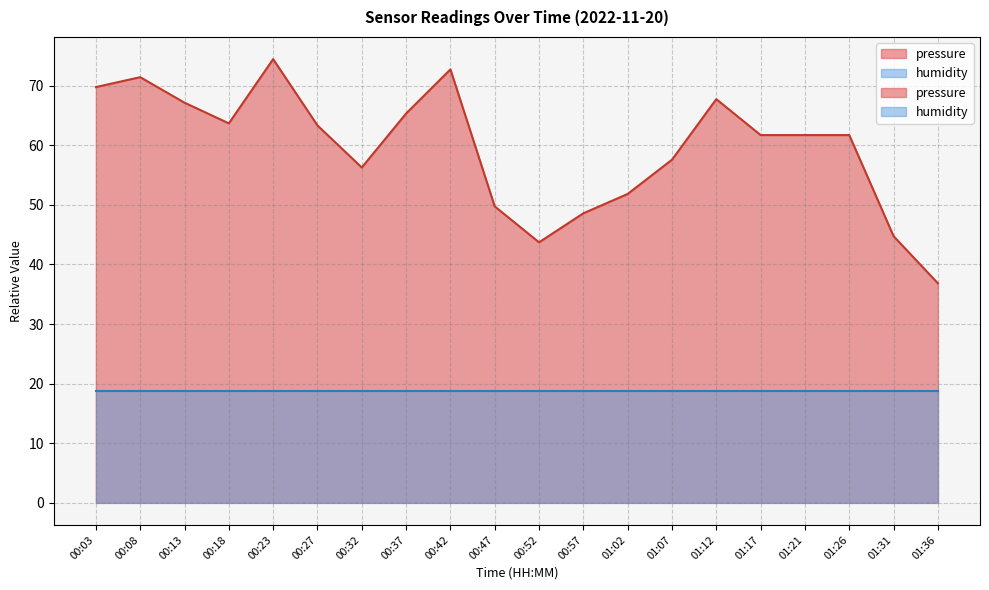

How many points are lower than both their immediate neighbors (excluding endpoints)?

3